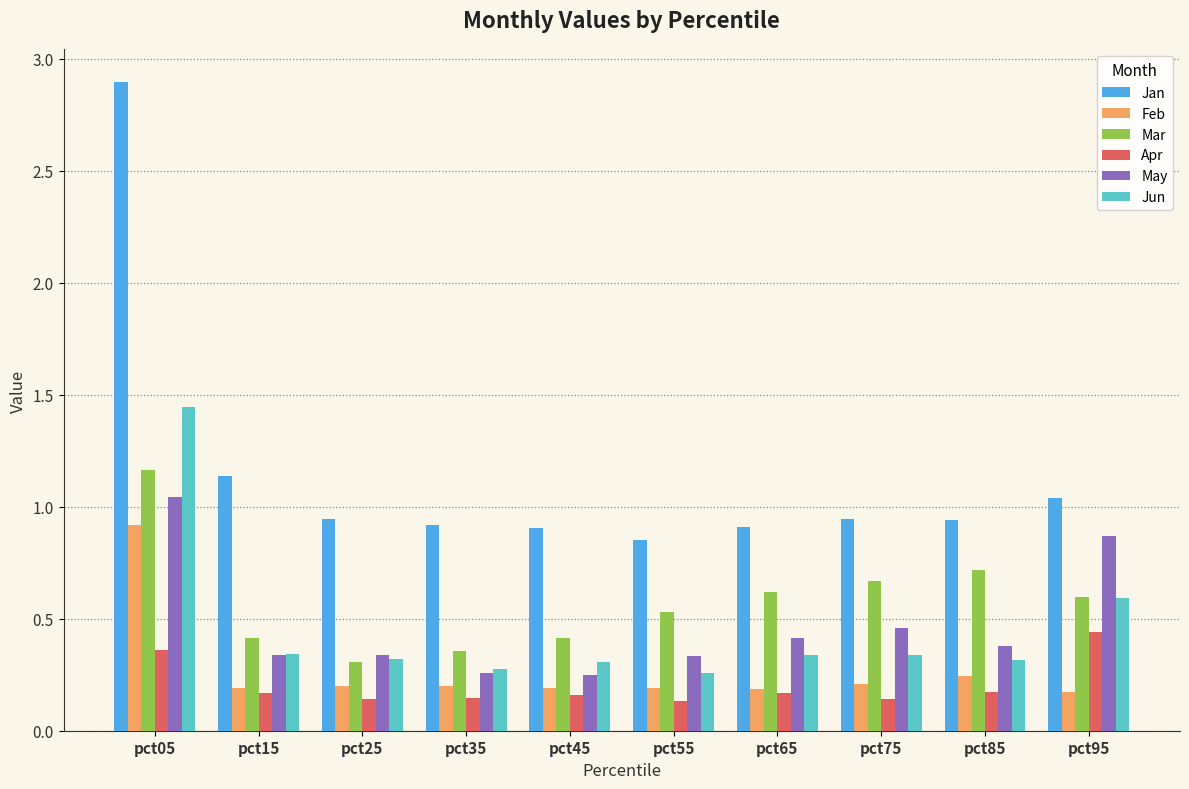

At which label does Feb reach its peak?

pct05